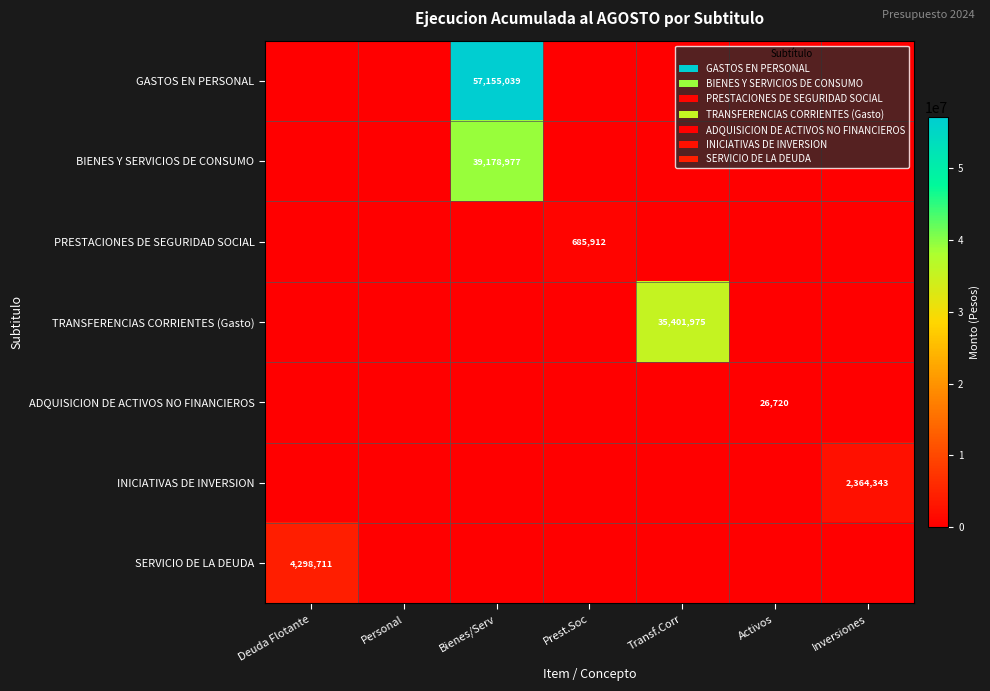

True or false: BIENES Y SERVICIOS DE CONSUMO has a value of 17439515 at Bienes/Serv.

False